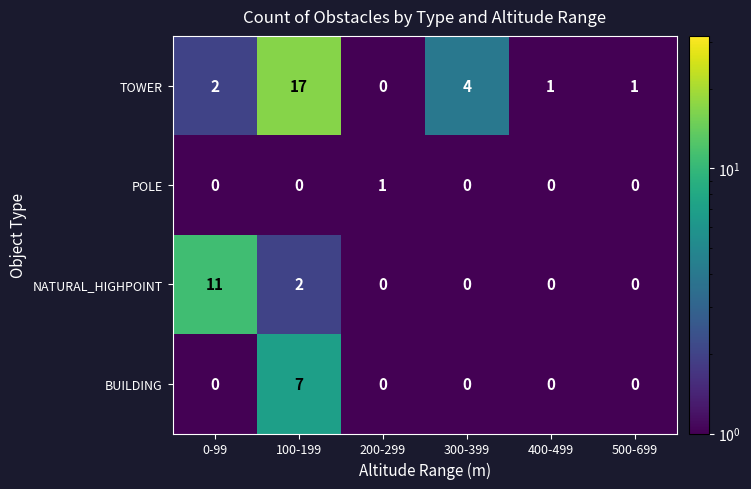

What is the maximum value shown in the chart?

17